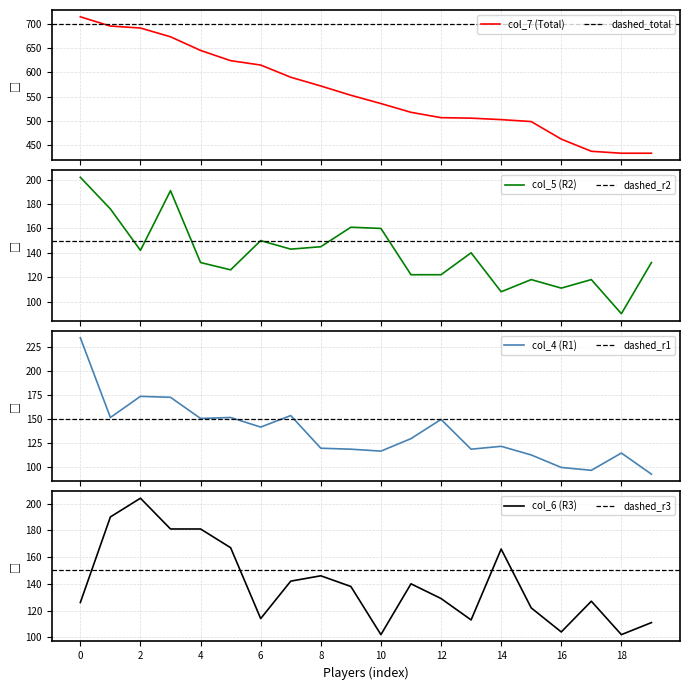

True or false: col_7 (Total) and col_6 (R3) cross at least once.

False